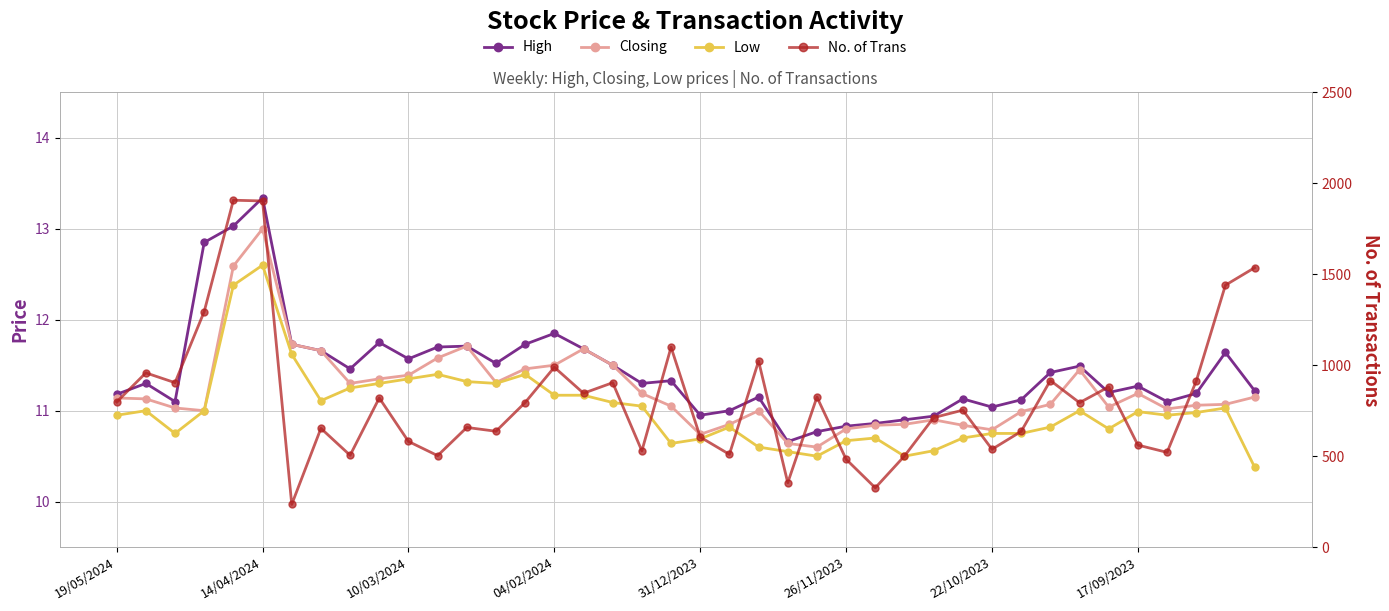

What are all the series names shown in the legend?

High, Closing, Low, No. of Trans